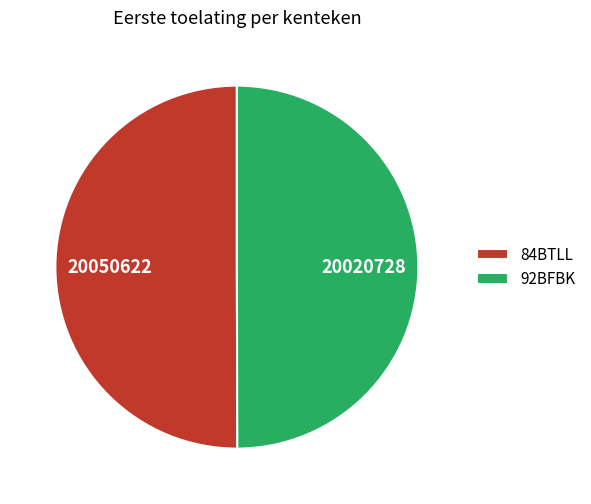

Approximately how many times larger is the value at 84BTLL compared to 92BFBK?

1.0